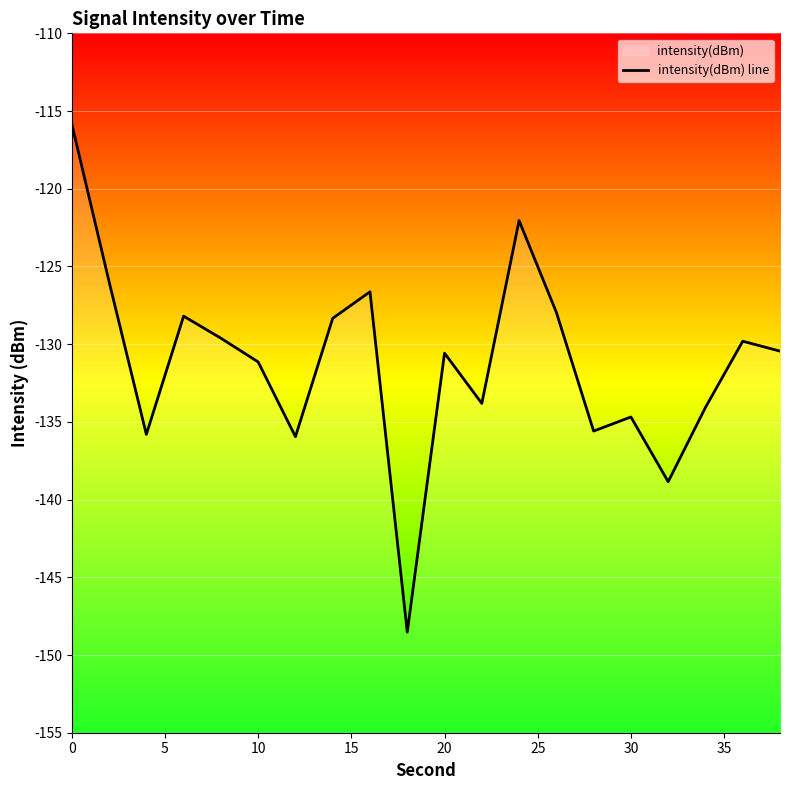

What is the average value?

-131.2